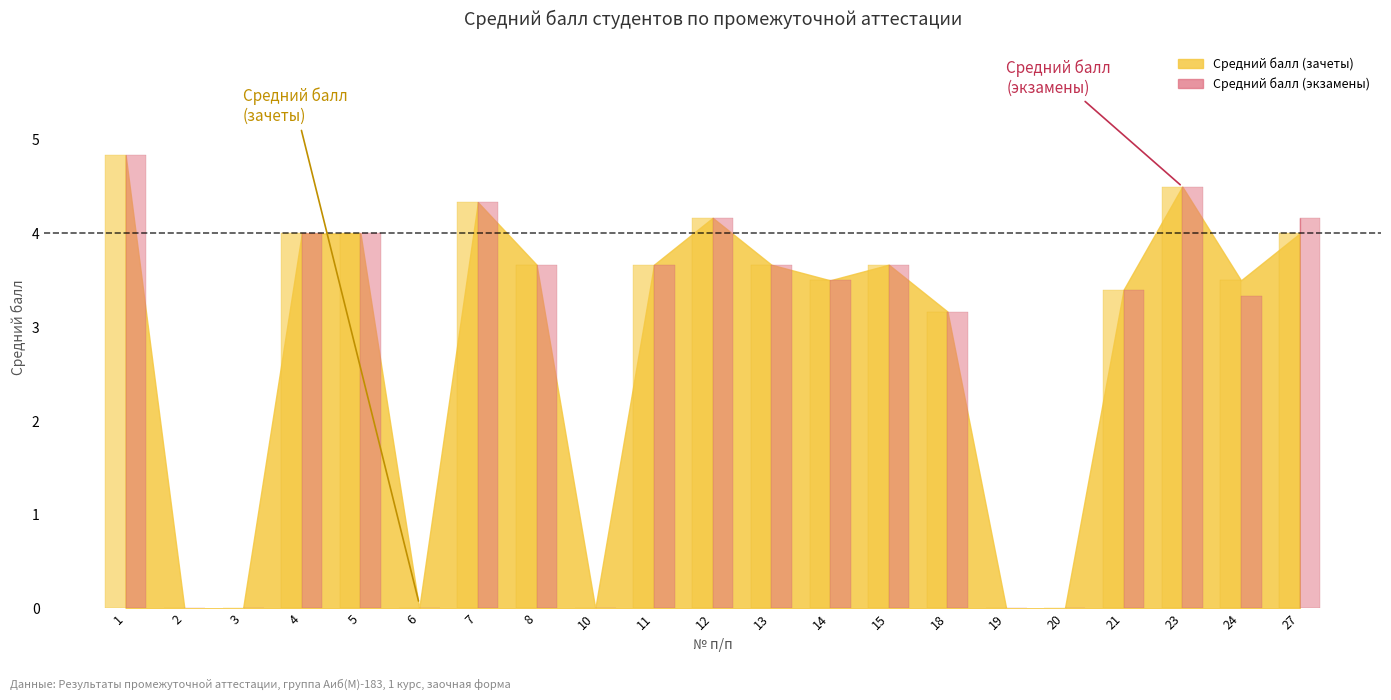

Which series has the largest total across all categories?

Средний балл (экзамены)